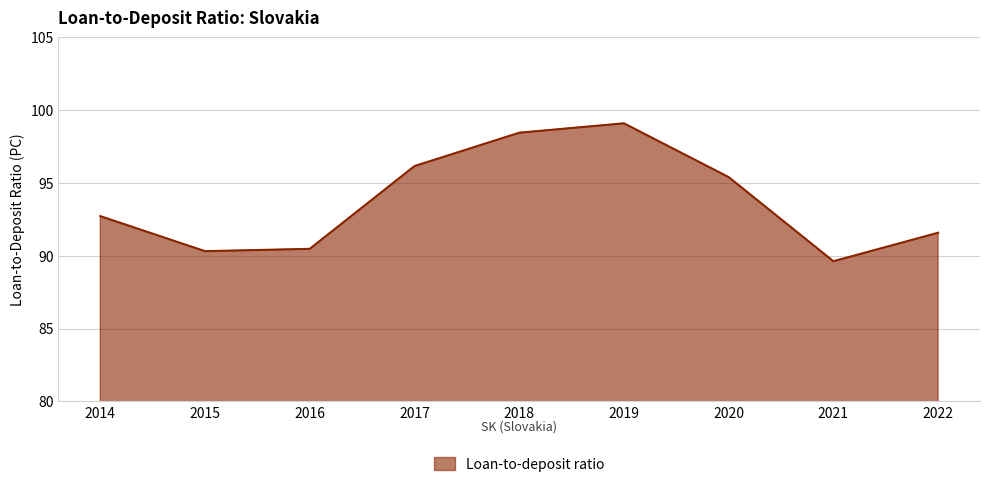

What is the sum of the values at 2016 and 2017?

186.6